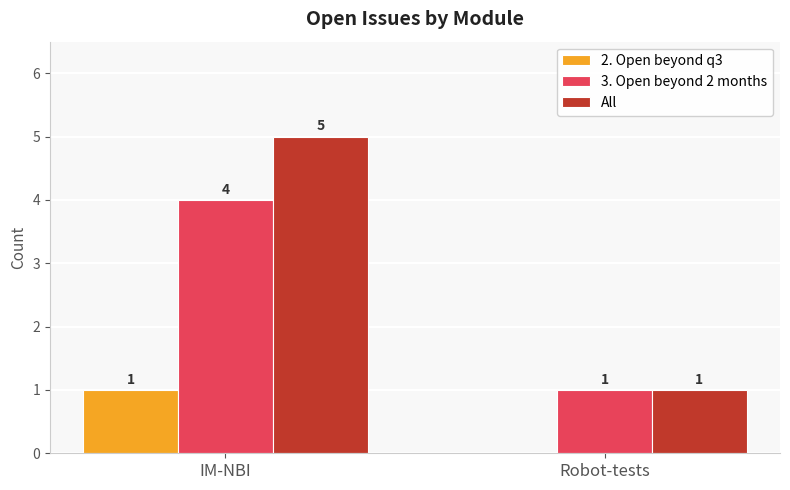

What value does the 3. Open beyond 2 months series have at IM-NBI?

4